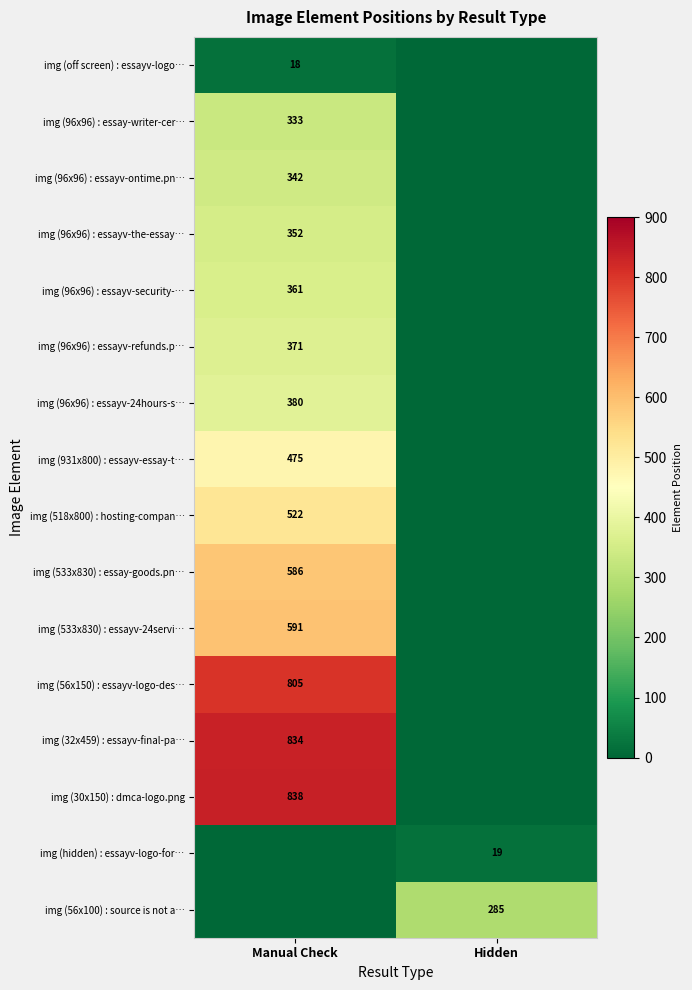

True or false: img (off screen) : essayv-logo… has a value of 5 at Manual Check.

False